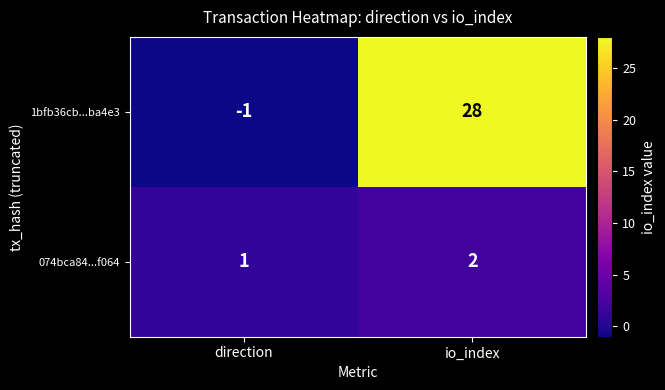

Which category has the lowest value across all series?

direction